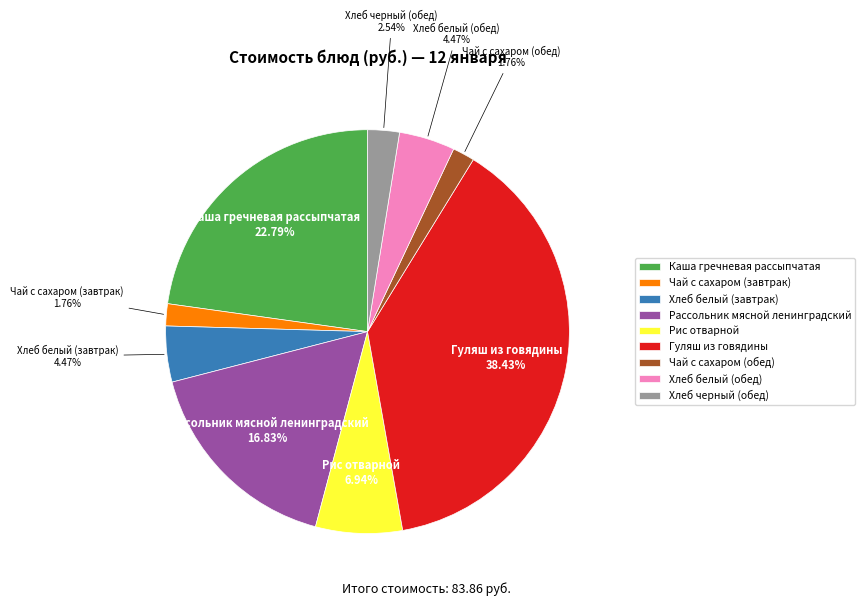

Do Чай с сахаром (завтрак) and Каша гречневая рассыпчатая together represent more than half of the pie?

No